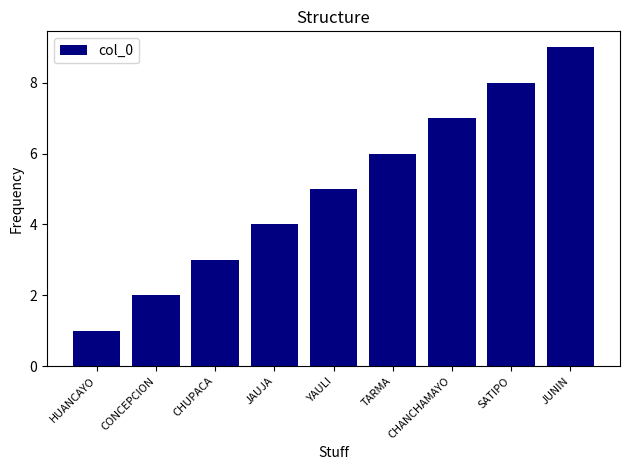

What is the difference between the maximum and second lowest values?

7